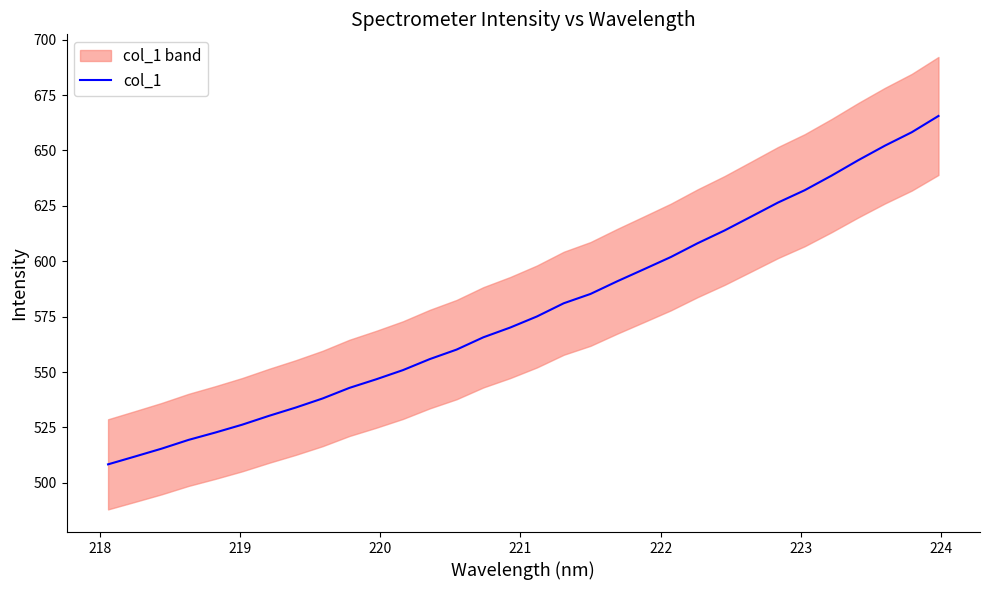

Reading left to right, extract all data points from this chart.

508.4	511.9	515.5	519.4	522.7	526.2	530.2	534.0	538.1	542.9	546.7	550.9	555.9	560.1	565.7	570.1	575.1	581.0	585.2	591.0	596.4	601.9	608.1	613.8	620.1	626.5	632.0	638.6	645.6	652.2	658.2	665.6